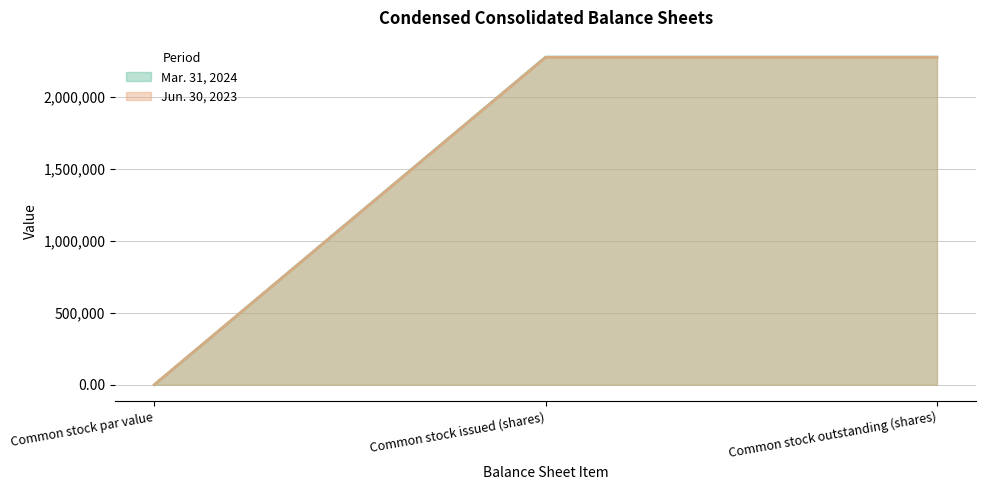

Which series has the largest range (max minus min)?

Mar. 31, 2024